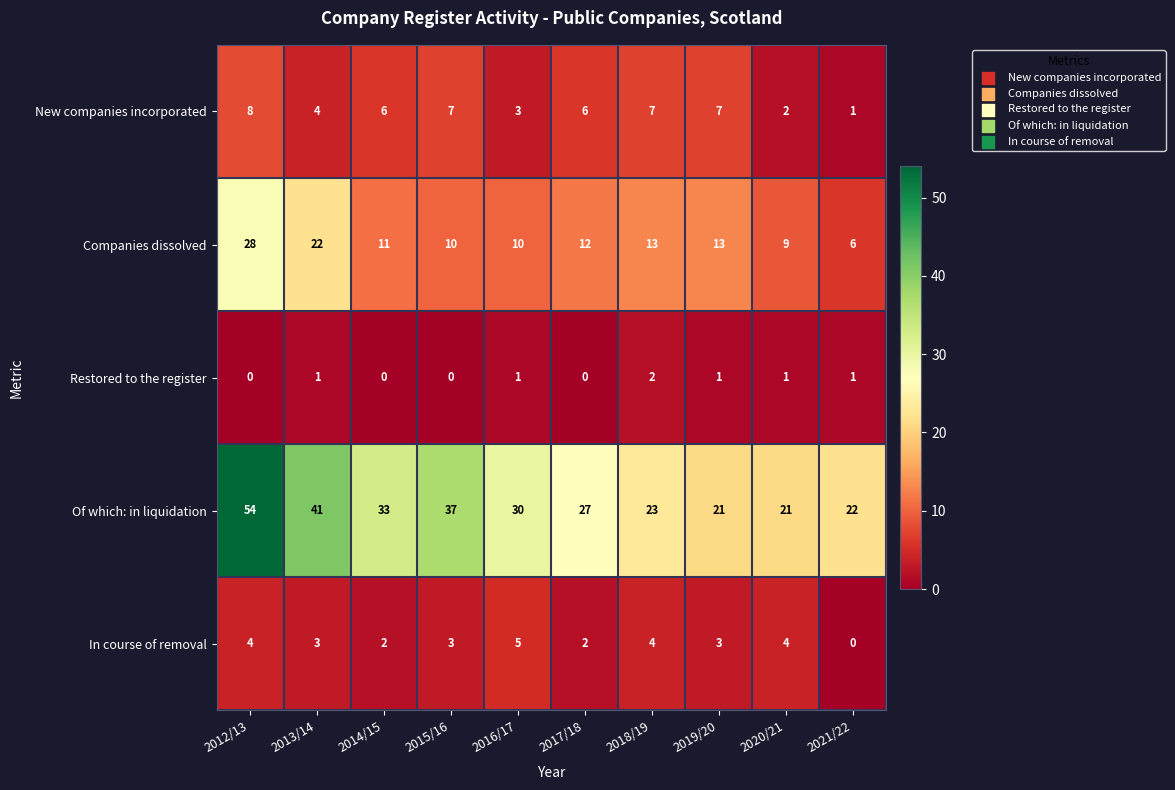

Which series has the largest total across all categories?

Of which: in liquidation